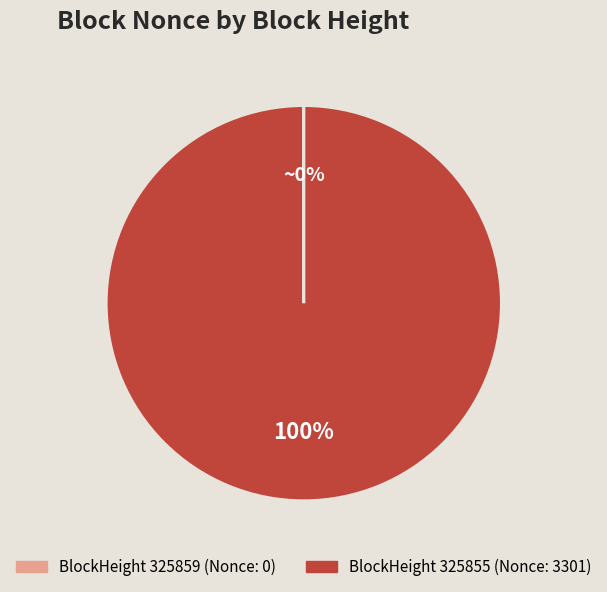

To the nearest percent, what is the average slice percentage?

50%